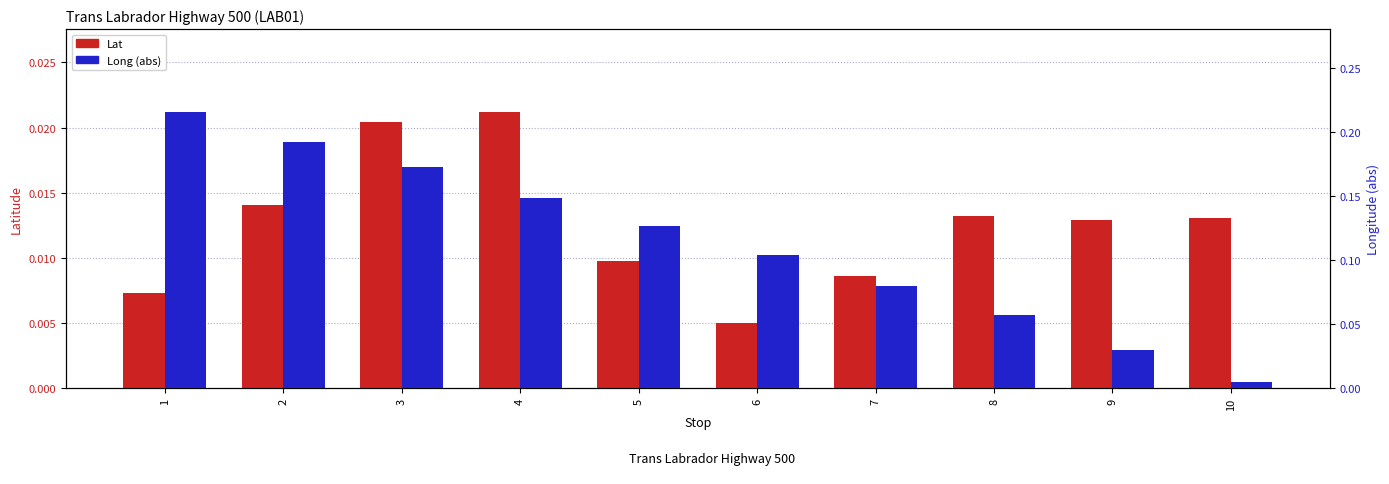

What are all the series names shown in the legend?

Lat, Long (abs)